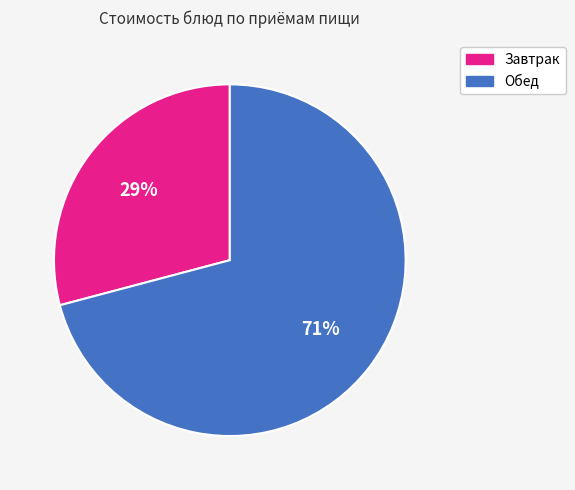

Is there a majority slice in this chart?

Yes